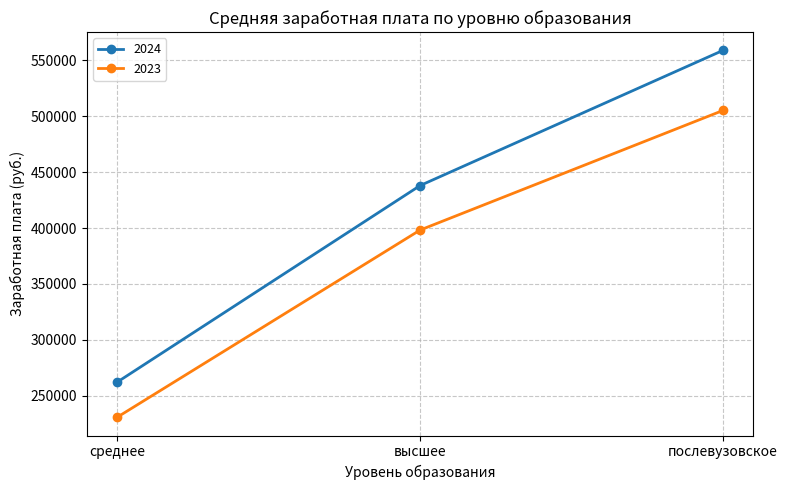

What is the smallest value displayed?

230841